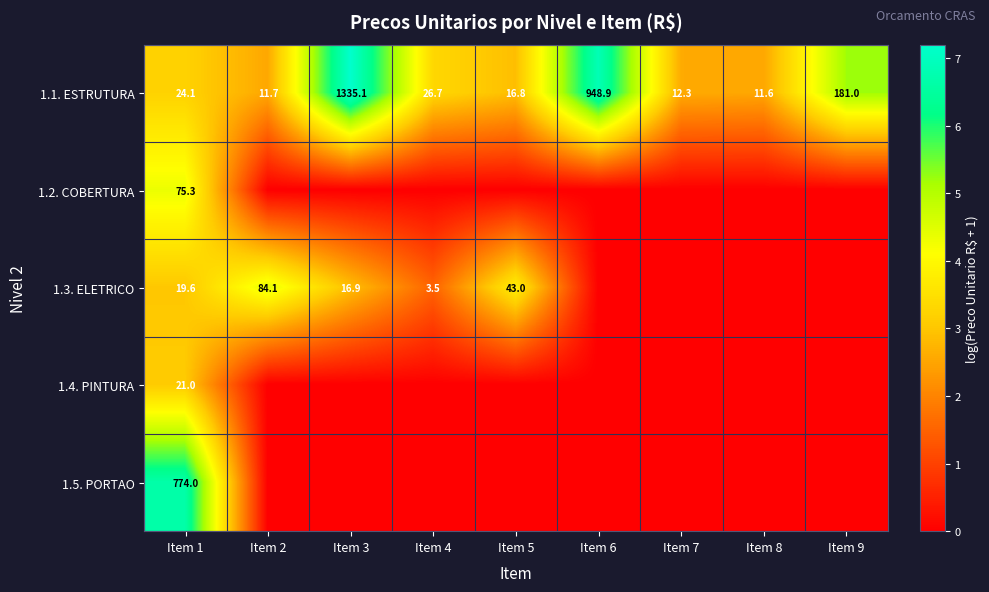

Which category has the highest value in the 1.1. ESTRUTURA series?

Item 3